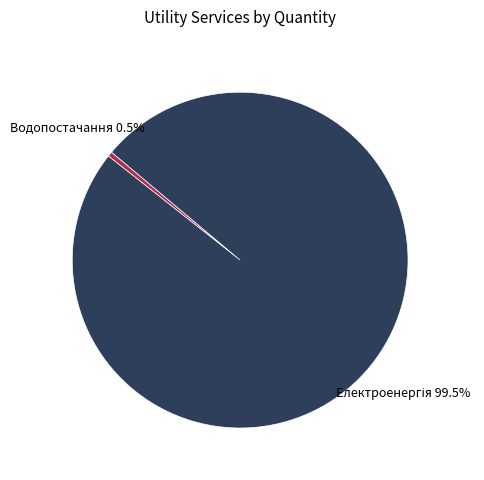

Is there any slice that represents more than half of the pie?

Yes